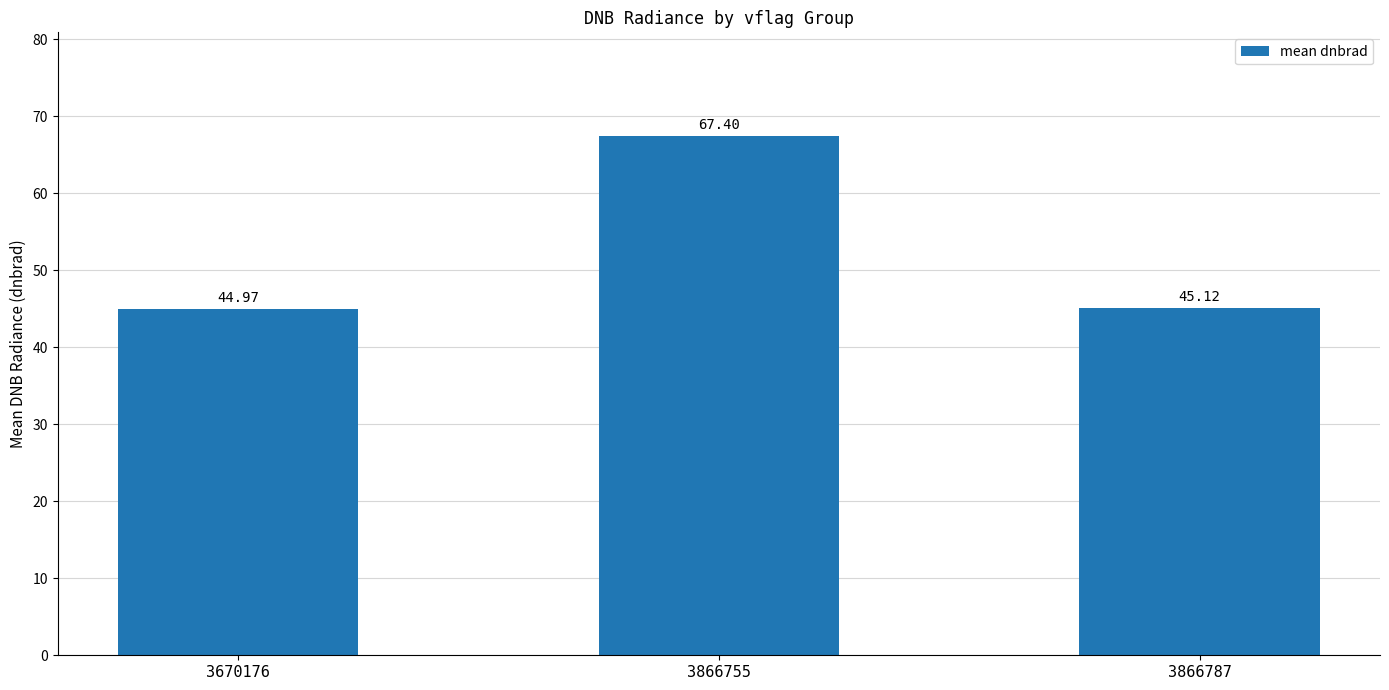

Read the value at 3866755.

67.4